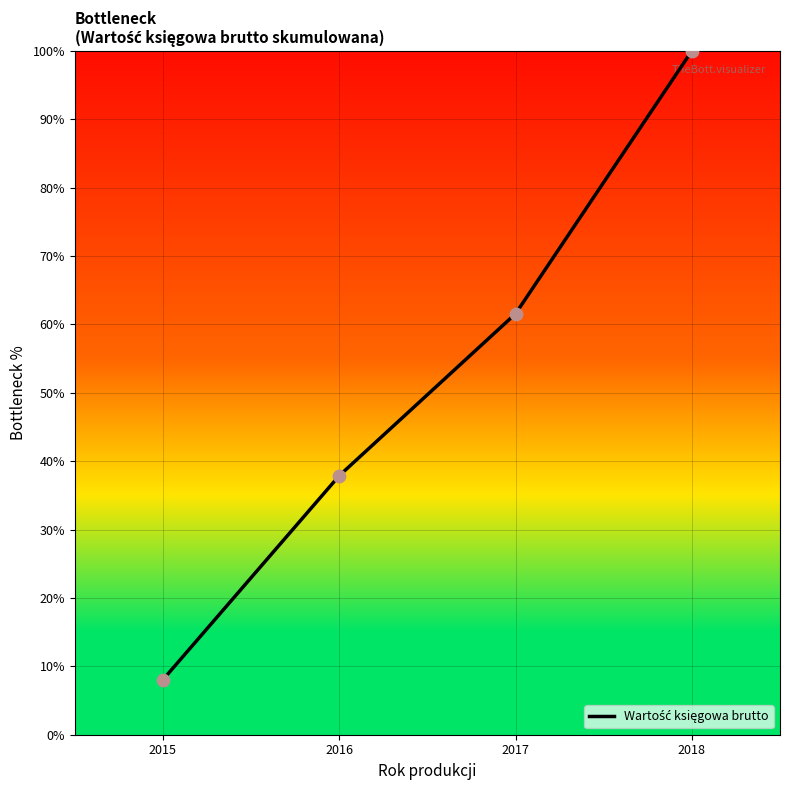

Between 2015 and 2016, which is larger?

2016